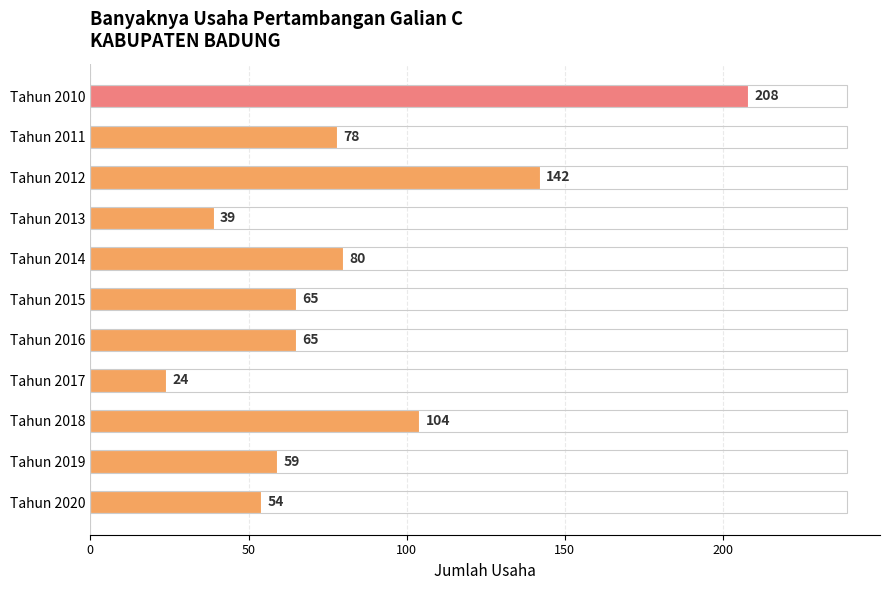

What is the sum of all values?

918